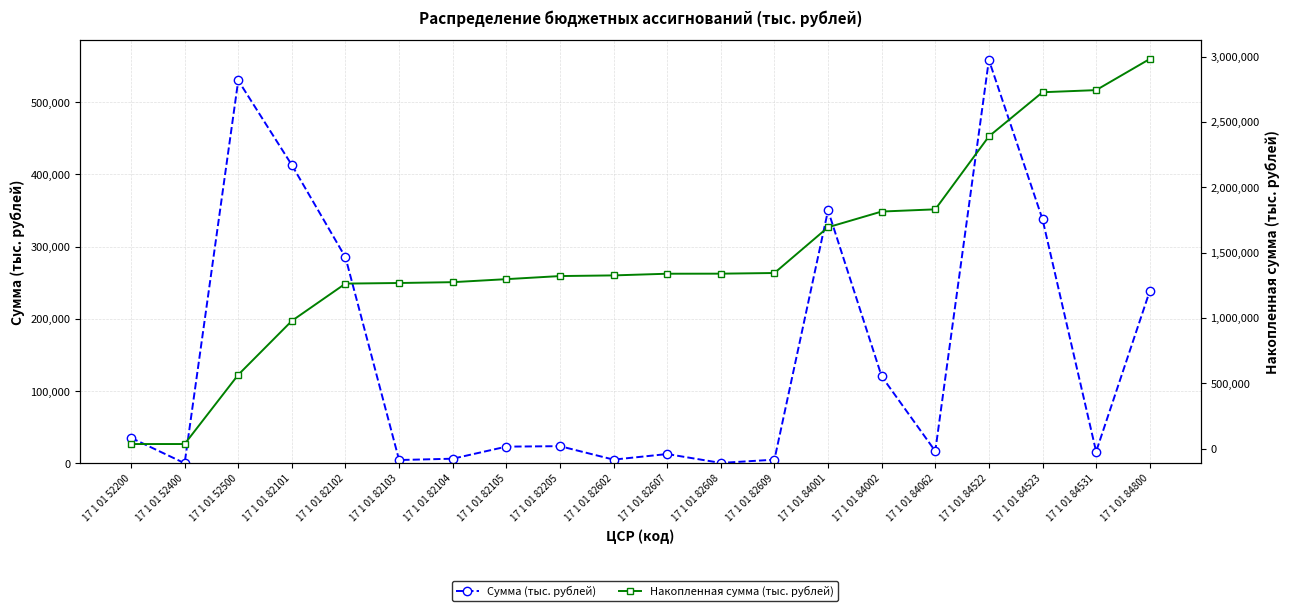

What is the total value across all series at 17 1 01 84062?

1847928.6